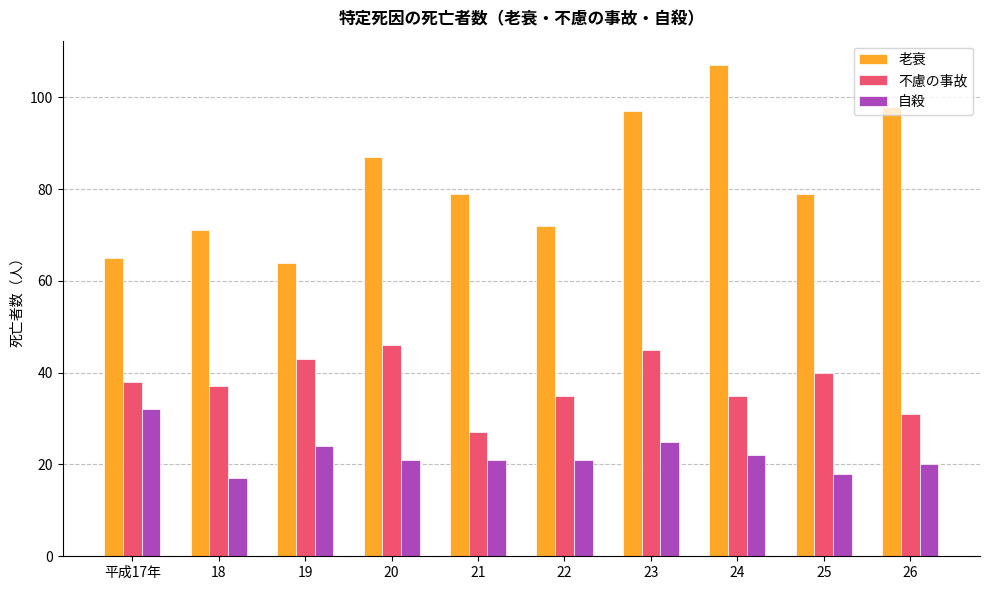

Reading left to right, extract all data points from this chart.

老衰: 65	71	64	87	79	72	97	107	79	98
不慮の事故: 38	37	43	46	27	35	45	35	40	31
自殺: 32	17	24	21	21	21	25	22	18	20